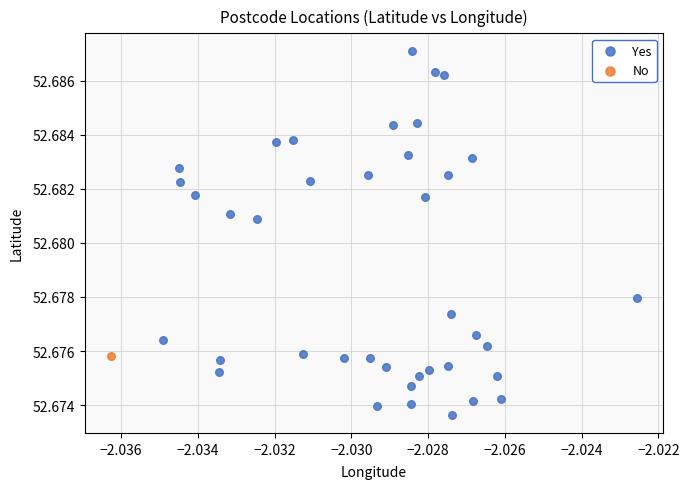

What are all the series names shown in the legend?

Yes, No